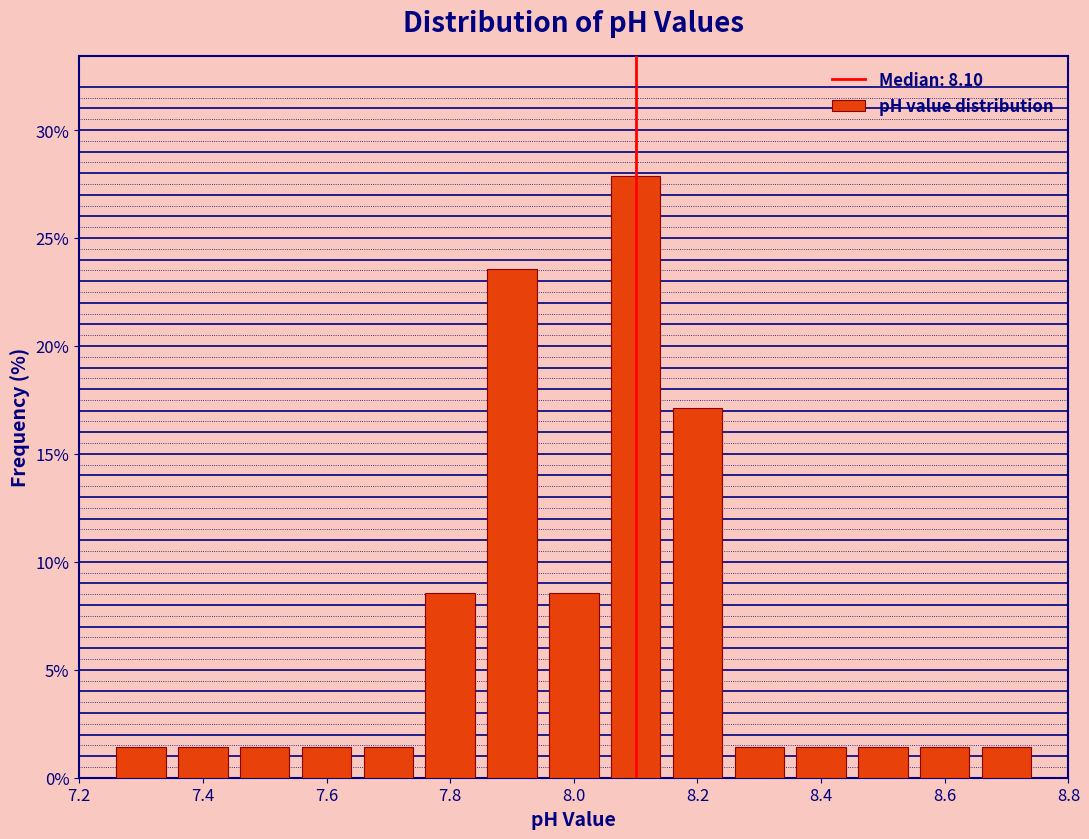

How tall is the bar that spans 7.35 to 7.45 on the x-axis? Neither the bar edges nor the heights are printed on the chart, so give them approximately, as read against the axes.

1.5